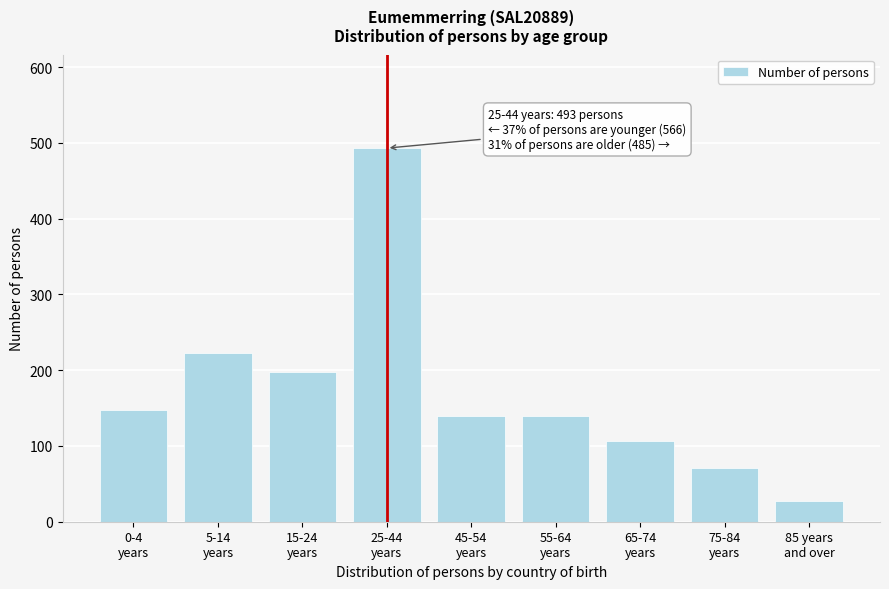

Reading right to left, transcribe all the data shown in this chart.

27	71	107	140	140	493	197	222	147